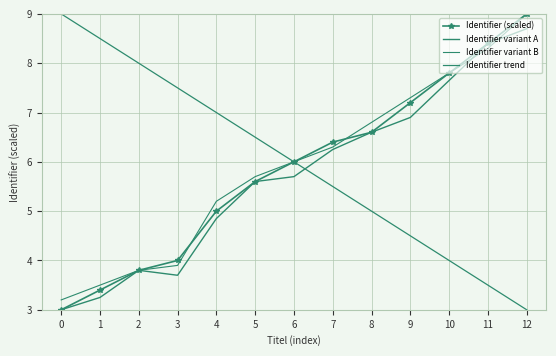

What is the smallest value displayed?

3.0